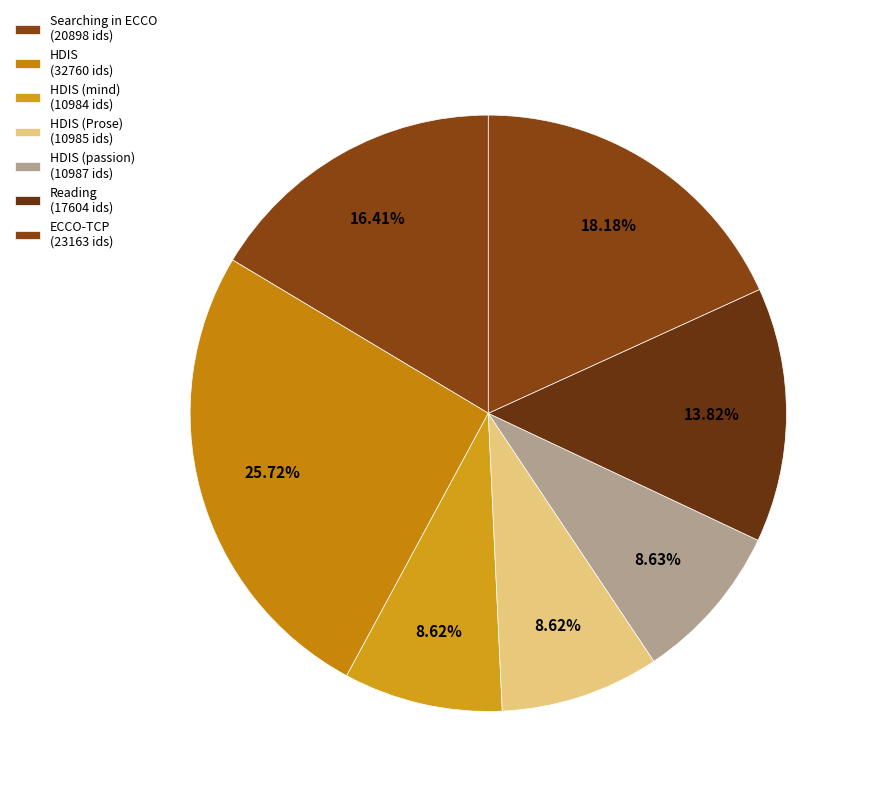

How many slices are in this pie chart?

7